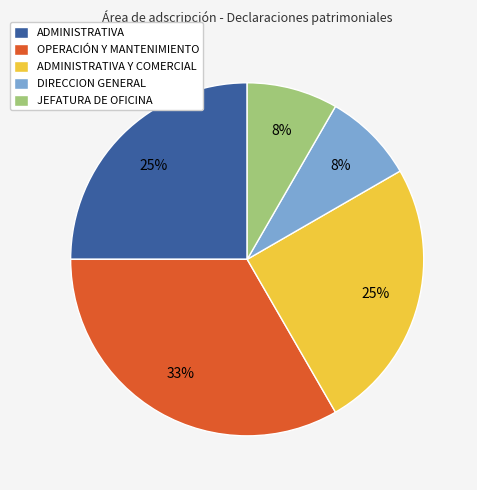

Does any single category account for the majority?

No